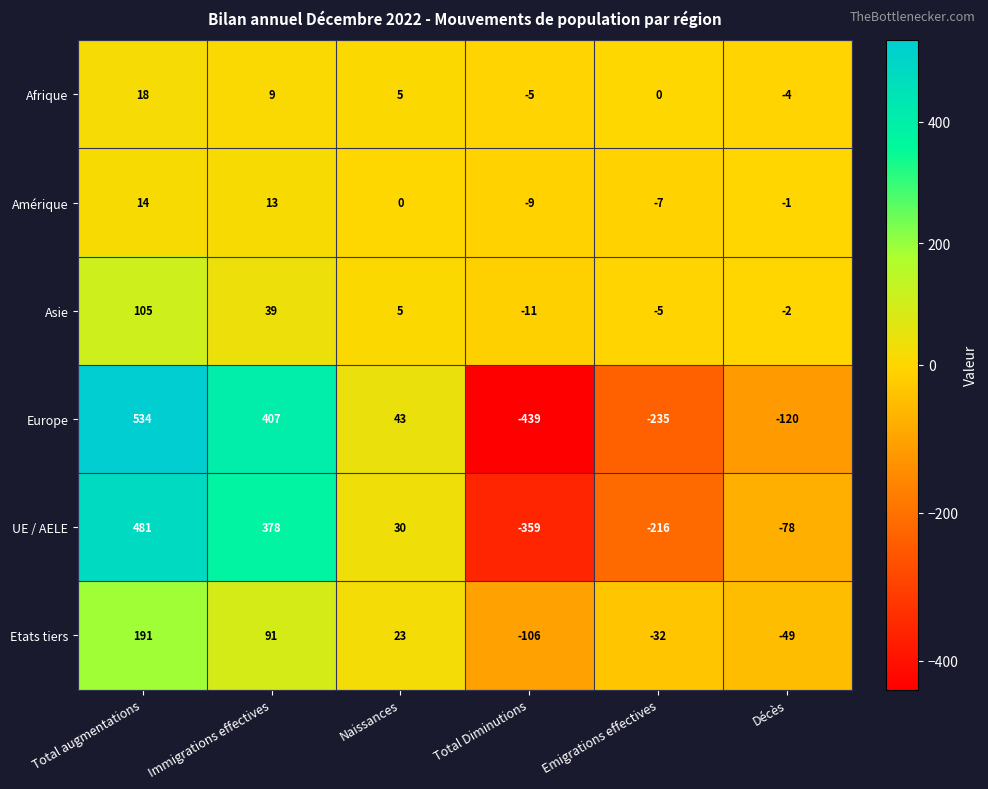

Is it true that Asie equals -2 at Décès?

True